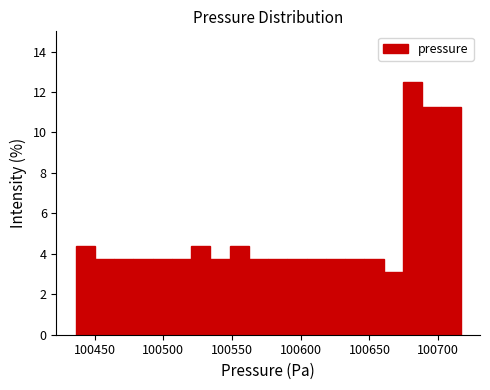

Around what value on the x-axis is the tallest bar? Give the approximate position of its centre, as read against the axis.

100680